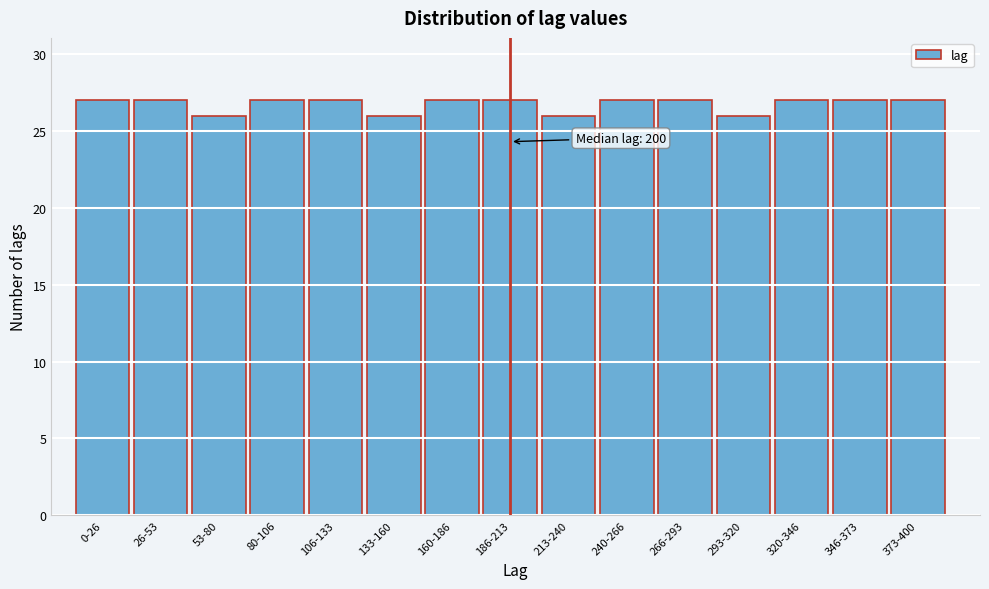

Reading left to right, extract all data points from this chart.

0-26=27	26-53=27	53-80=26	80-106=27	106-133=27	133-160=26	160-186=27	186-213=27	213-240=26	240-266=27	266-293=27	293-320=26	320-346=27	346-373=27	373-400=27